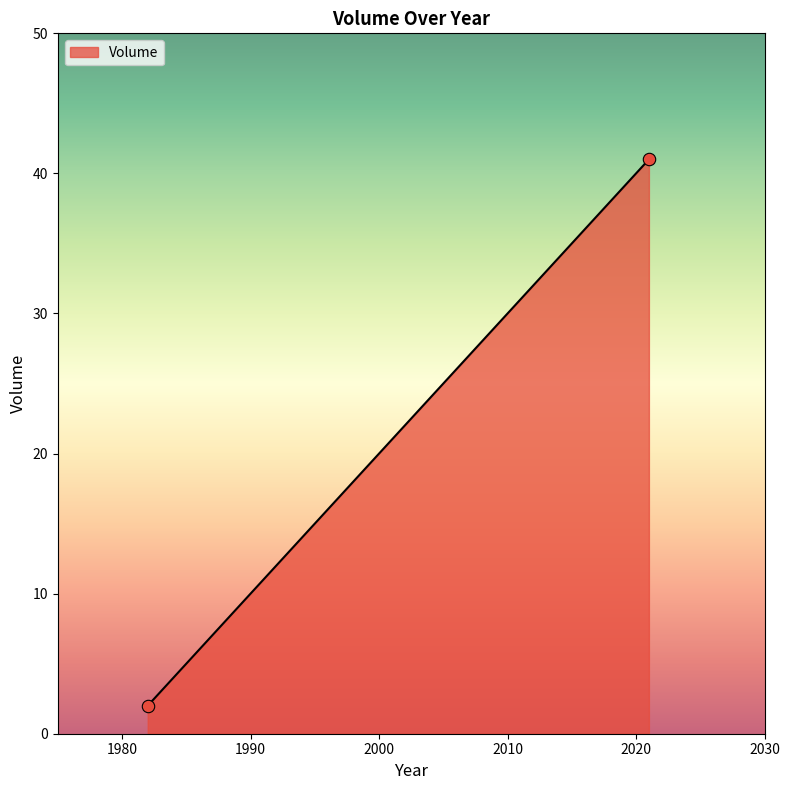

What is the range of Y values (max minus min)?

39